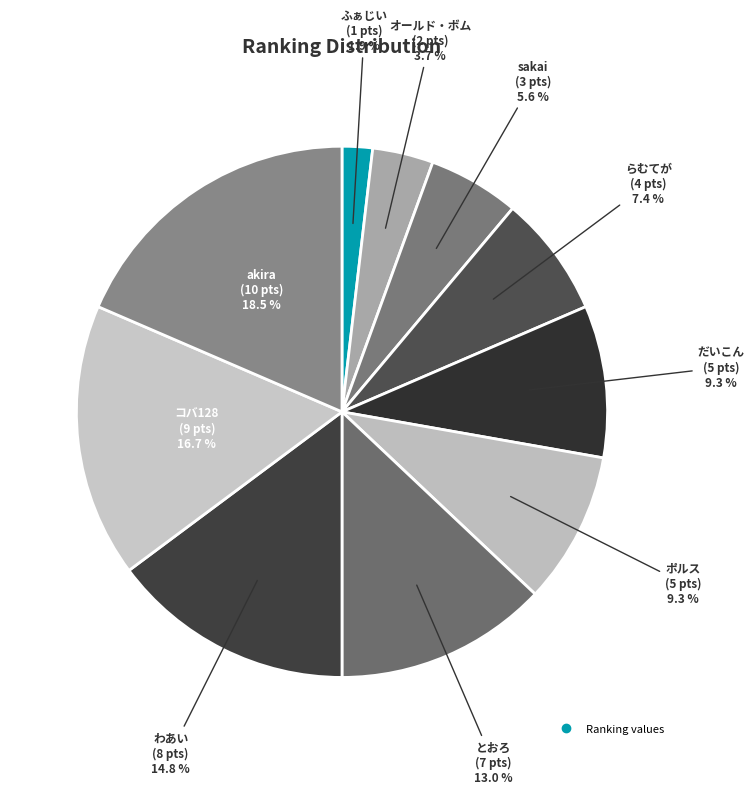

Which category has the biggest portion of the pie?

akira